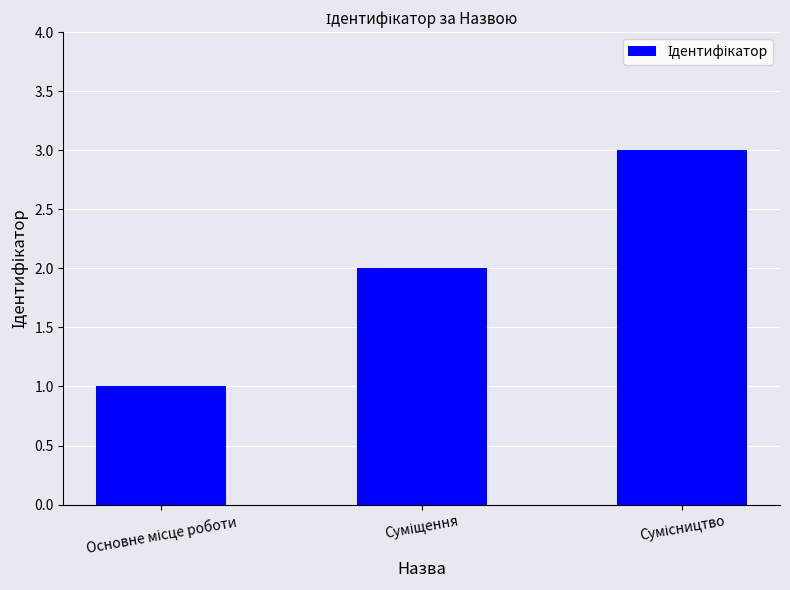

What is the average value?

2